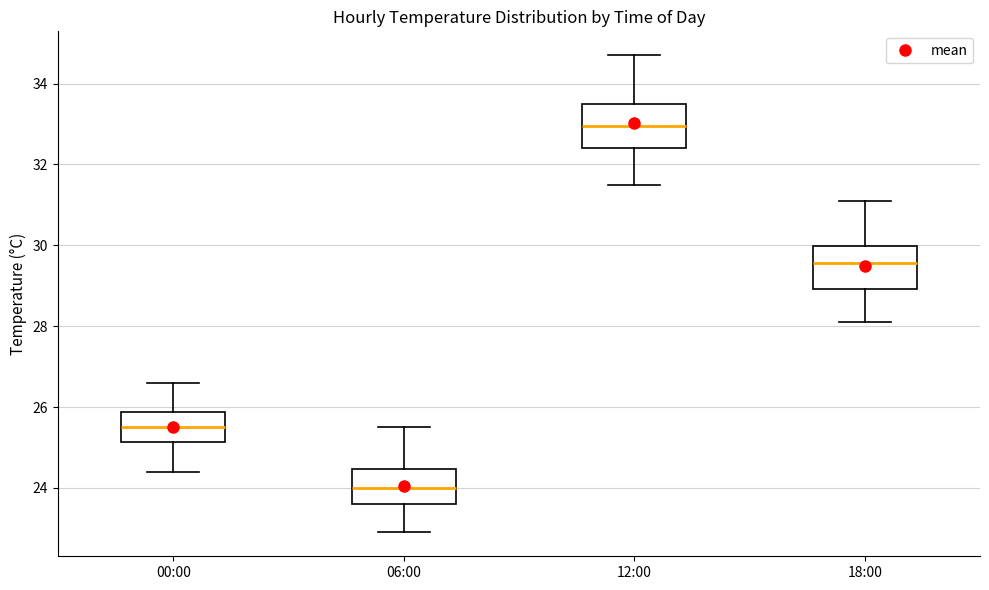

Where does the upper whisker of the box for 18:00 end on the y-axis? The values are not printed on the chart, so give them approximately, as read against the axis.

31.2